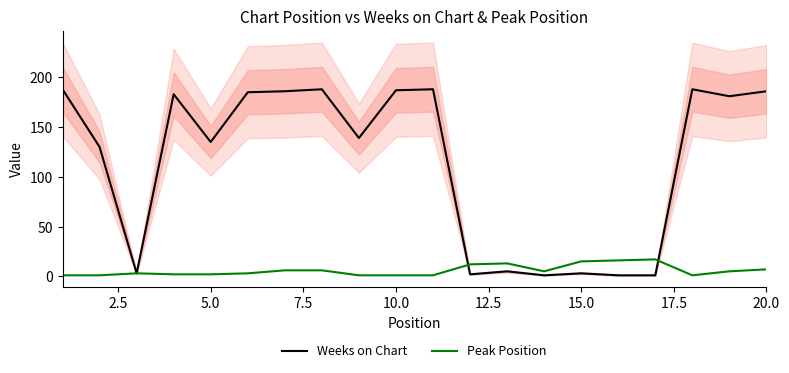

Is it true that Weeks on Chart equals 3 at 15.0?

True